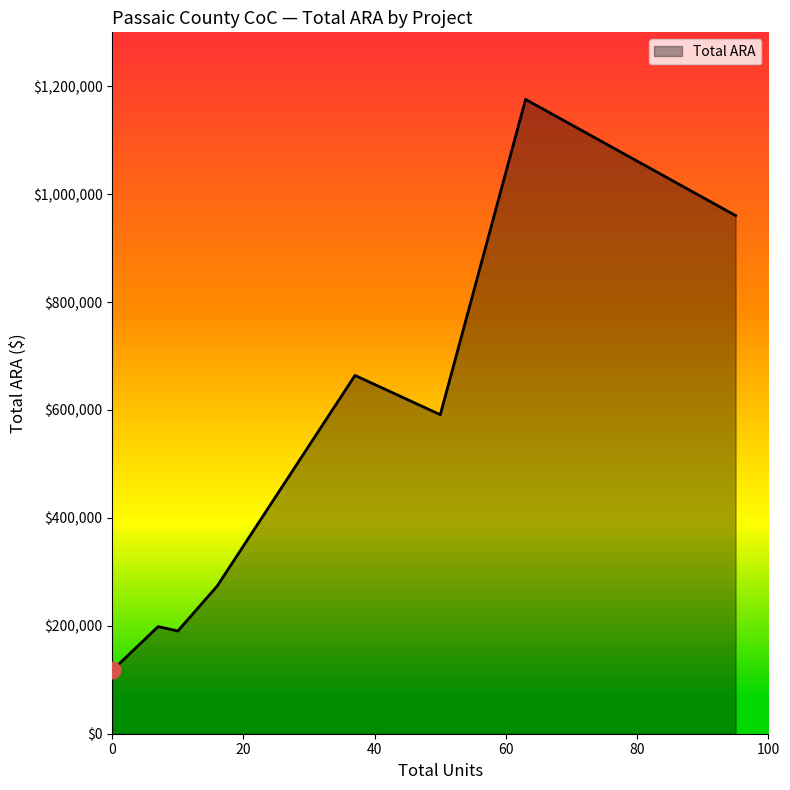

What is the minimum value shown in the chart?

117189